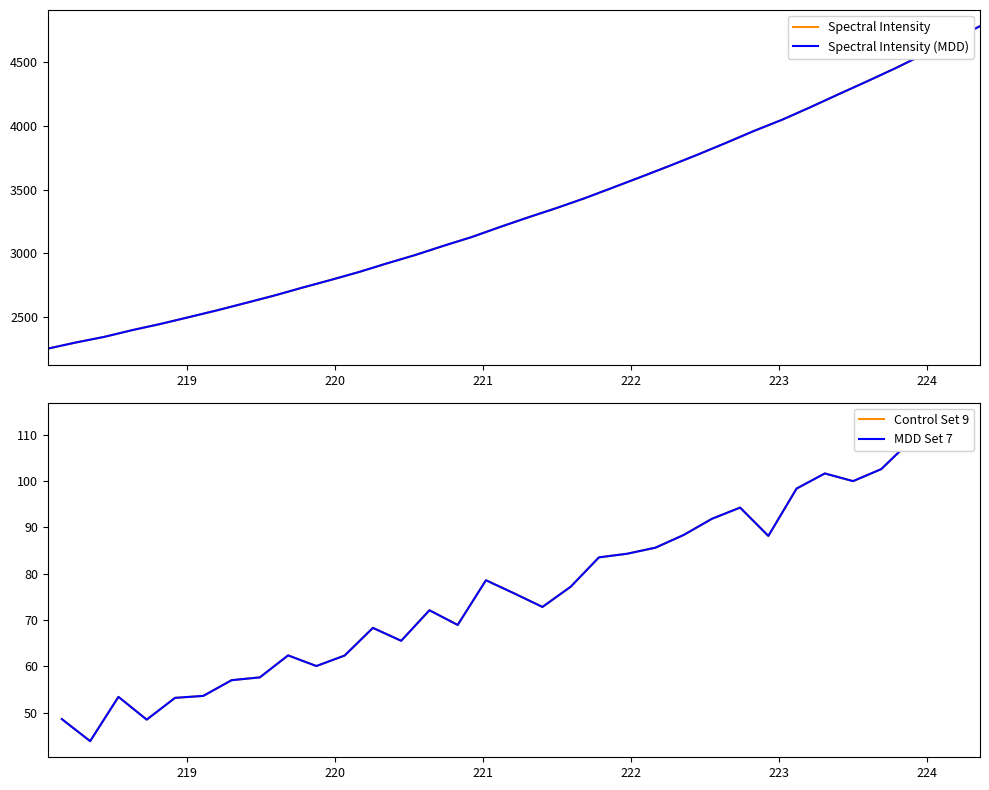

What is the difference between the maximum and minimum values?

2528.3